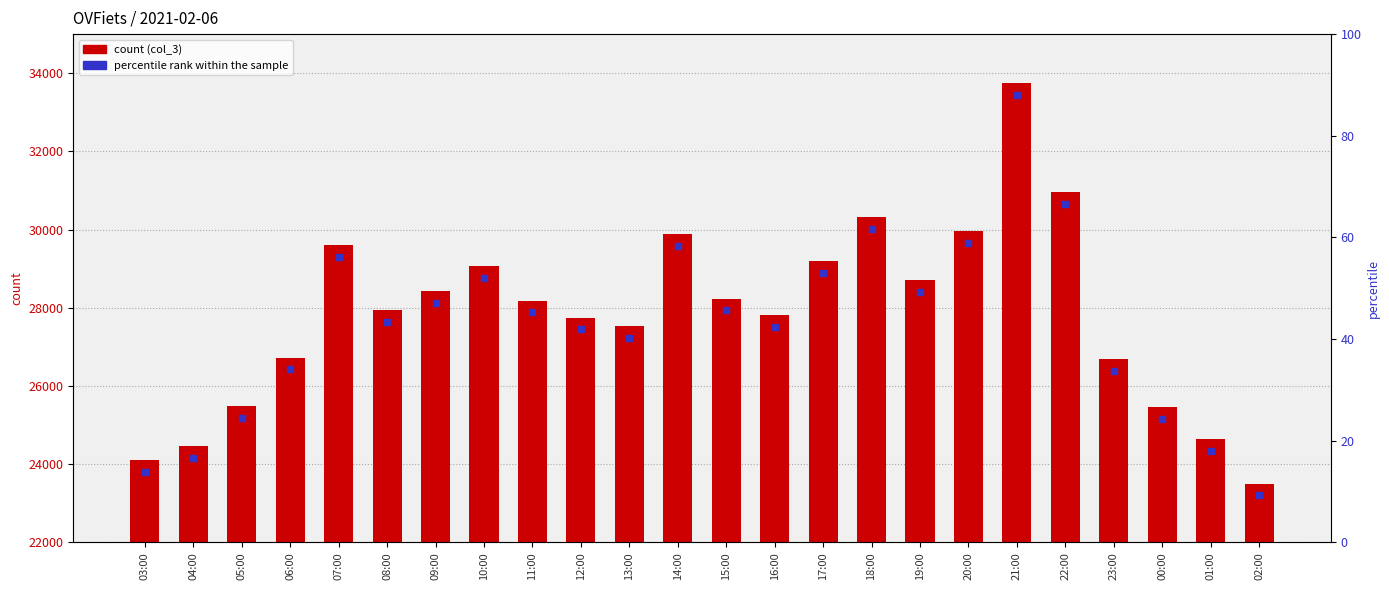

Which series reaches the minimum Y coordinate?

percentile rank within the sample